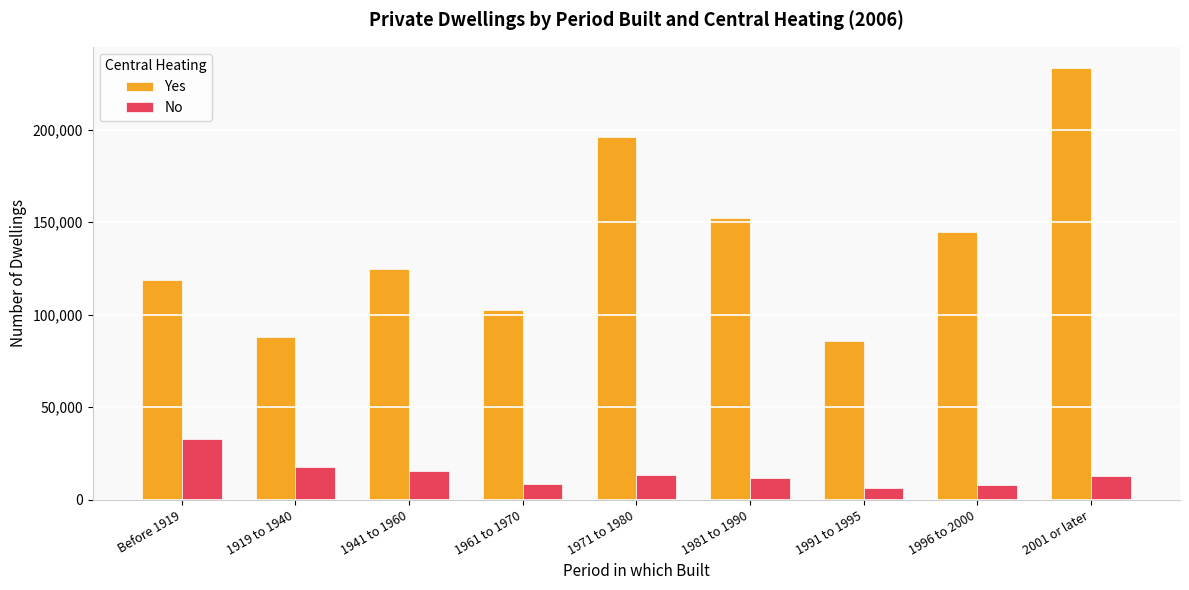

Read the Yes value at Before 1919, to the nearest 100.

118900